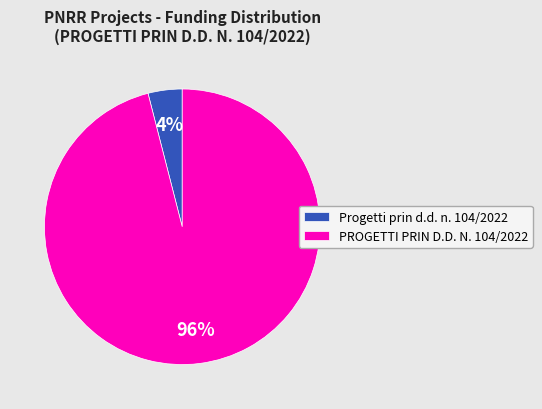

Which has a higher value, Progetti prin d.d. n. 104/2022 or PROGETTI PRIN D.D. N. 104/2022?

PROGETTI PRIN D.D. N. 104/2022